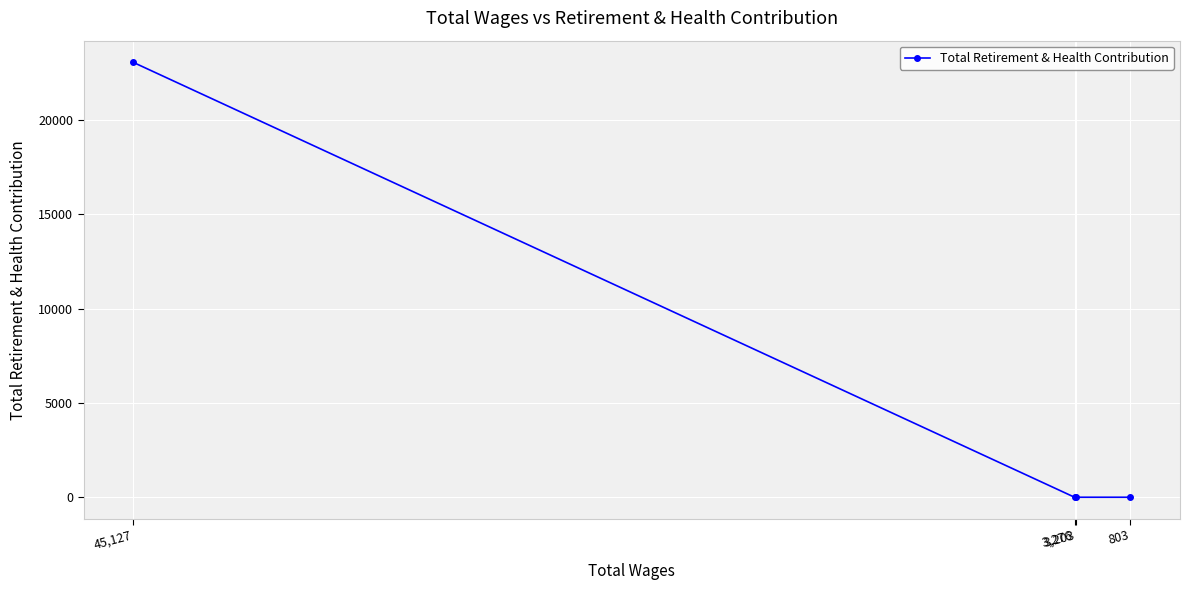

True or false: the data shows -7382 at 3,203.

False